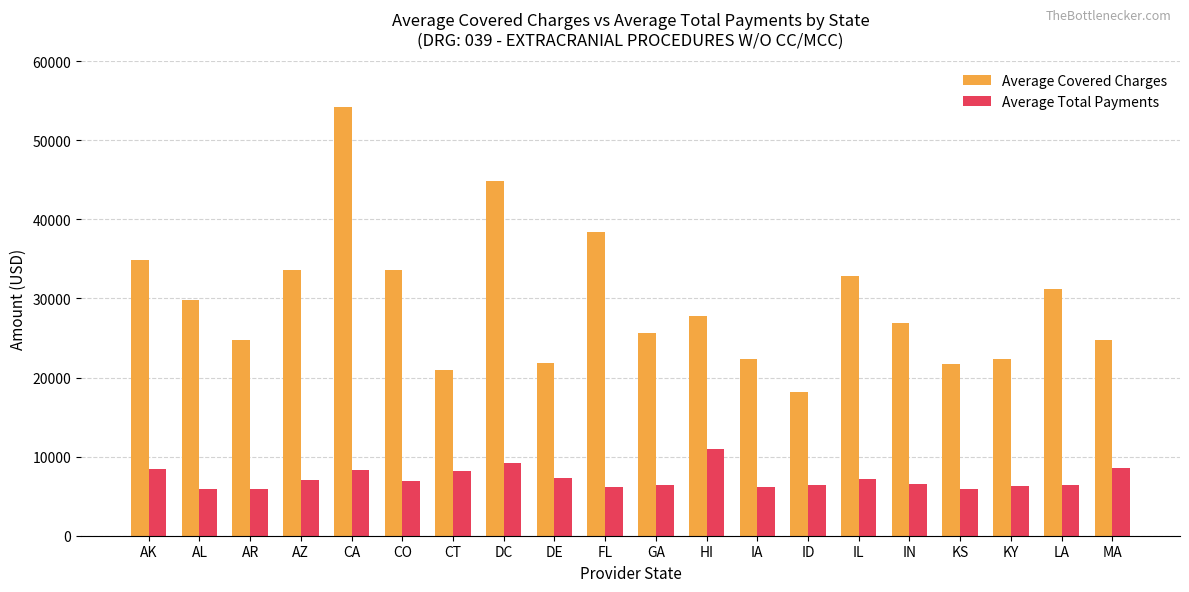

Which series changed the most between CA and KY?

Average Covered Charges